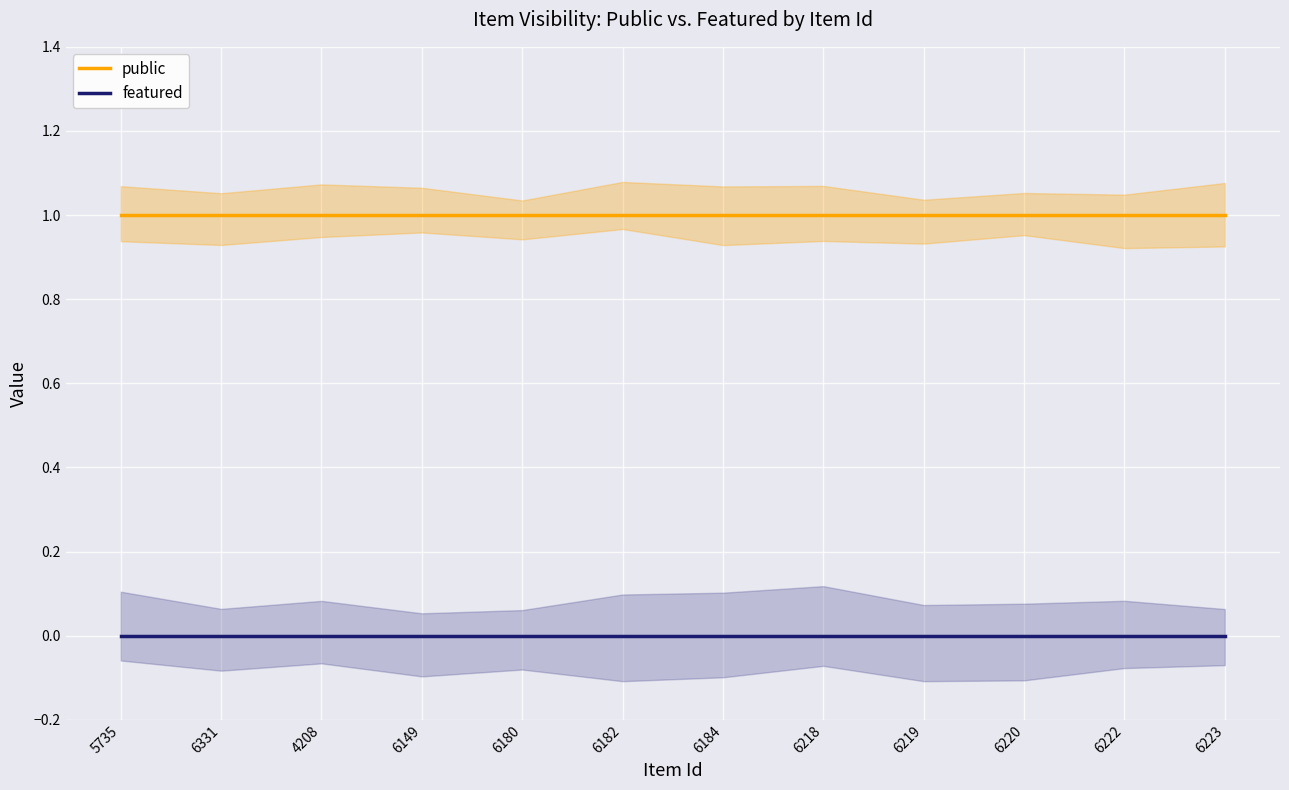

How many series are shown in this chart?

2